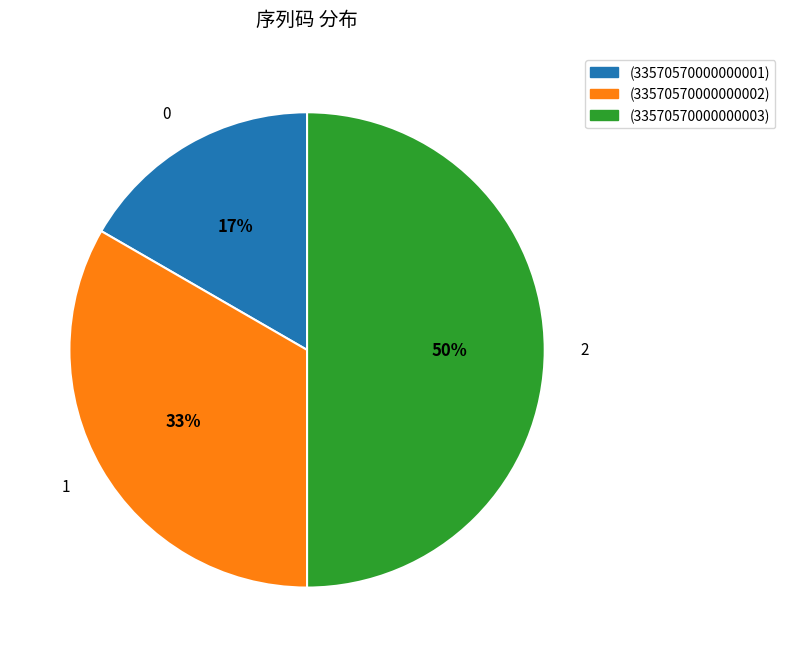

True or false: (33570570000000001) accounts for 17% of the total.

True